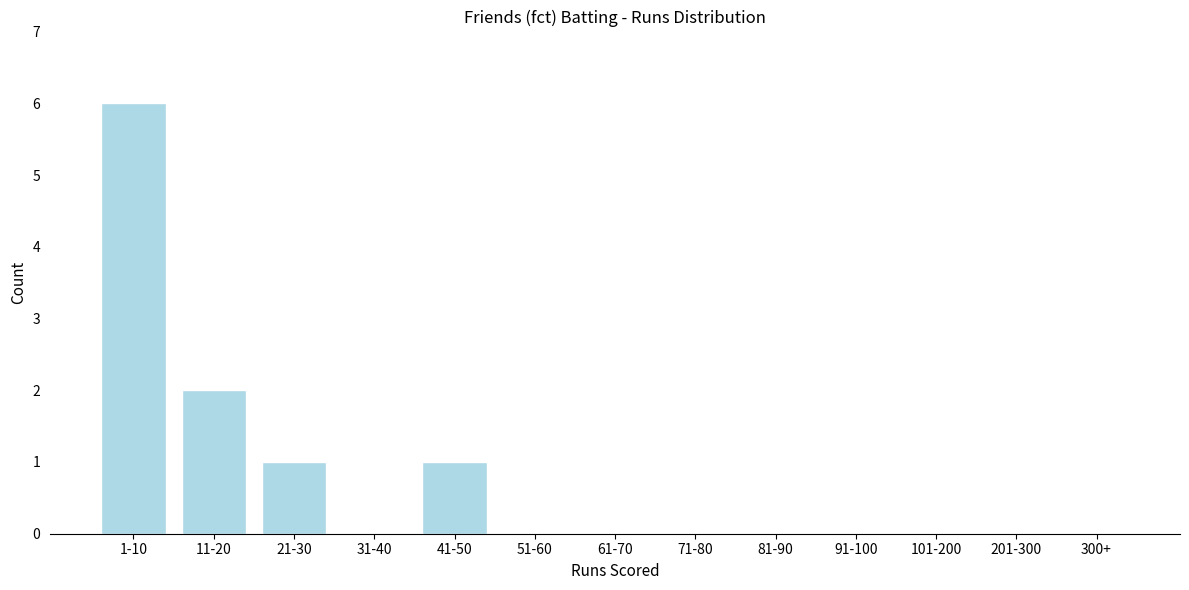

Reading right to left, what are all the values shown in this chart?

300+=0	201-300=0	101-200=0	91-100=0	81-90=0	71-80=0	61-70=0	51-60=0	41-50=1	31-40=0	21-30=1	11-20=2	1-10=6